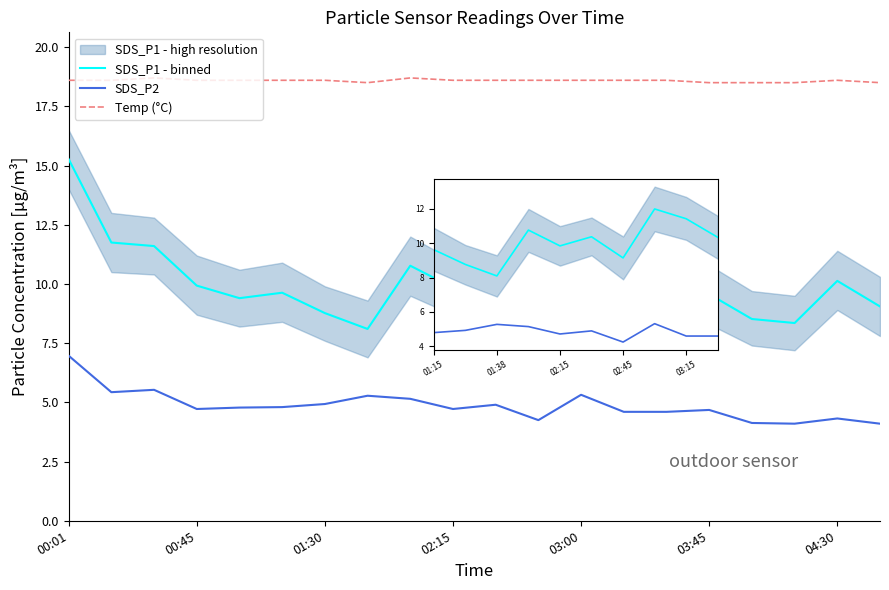

What is the average value of the Temp (°C) series?

18.6